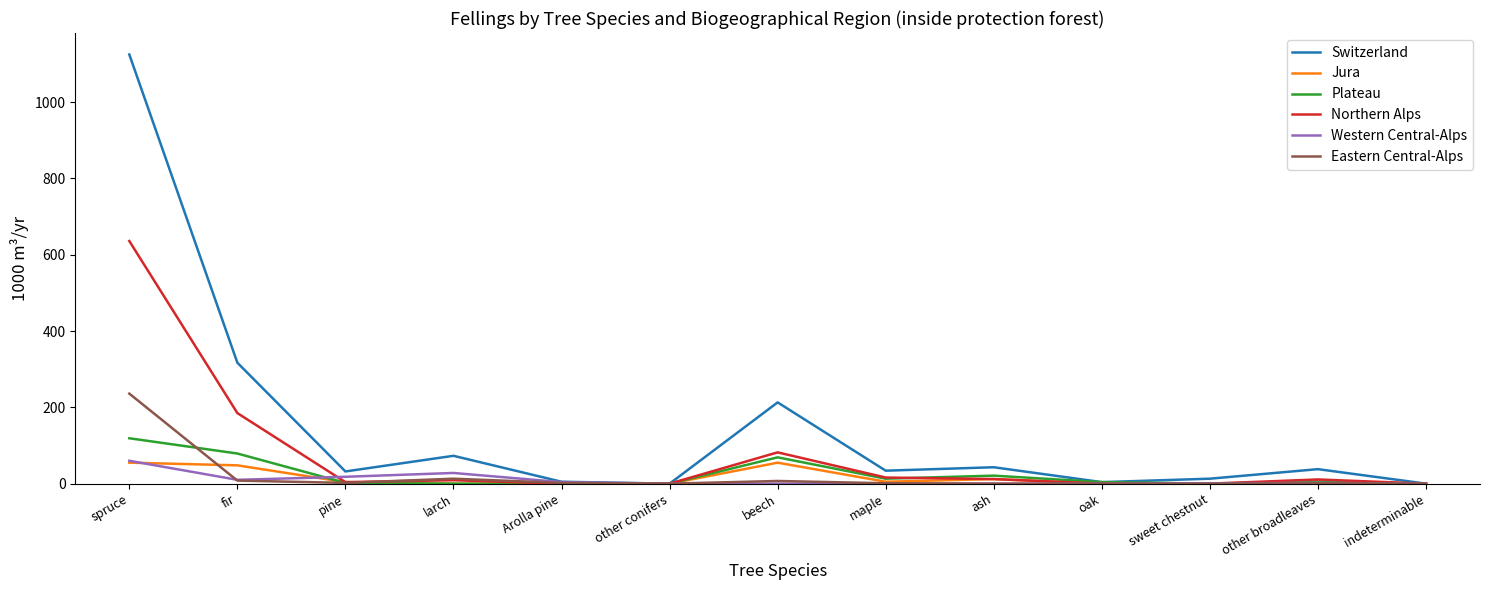

Is it true that Eastern Central-Alps equals 0 at oak?

True